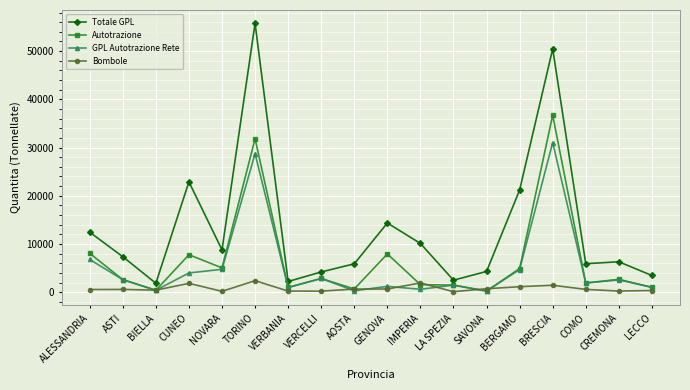

What are all the series names shown in the legend?

Totale GPL, Autotrazione, GPL Autotrazione Rete, Bombole